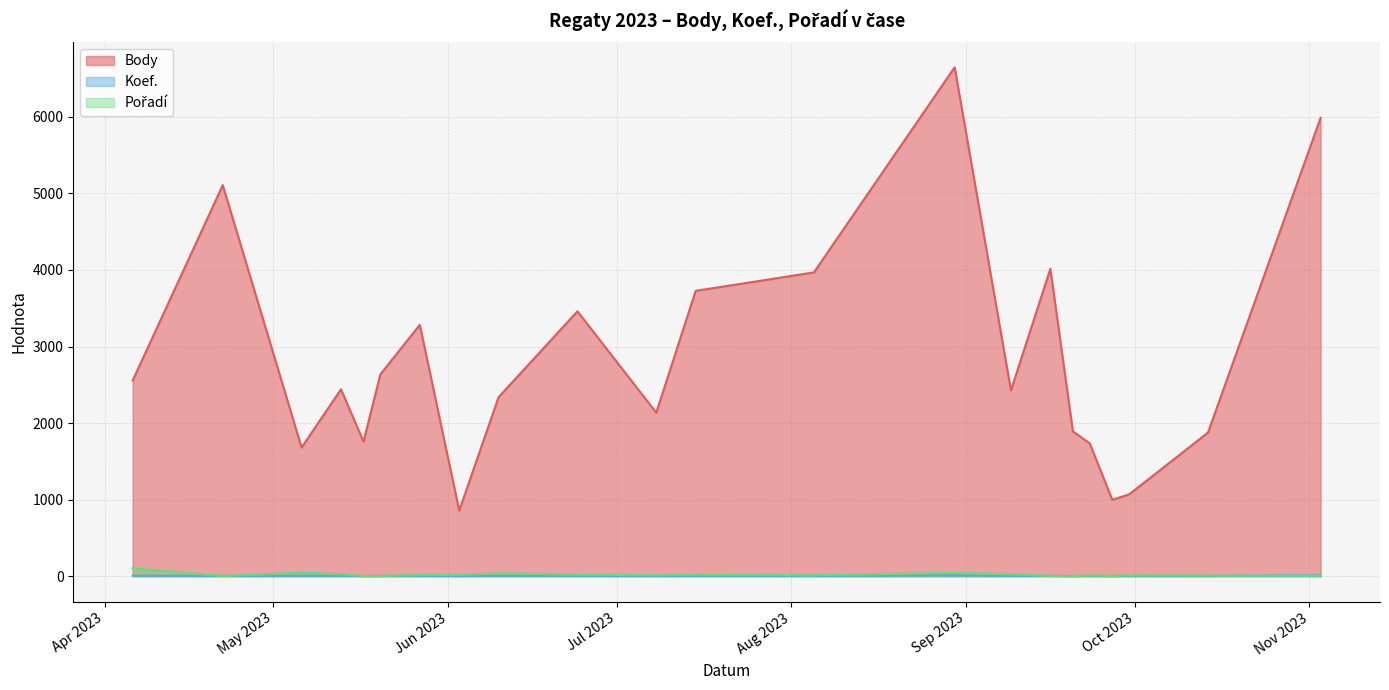

What is the highest value of the Body series?

6647